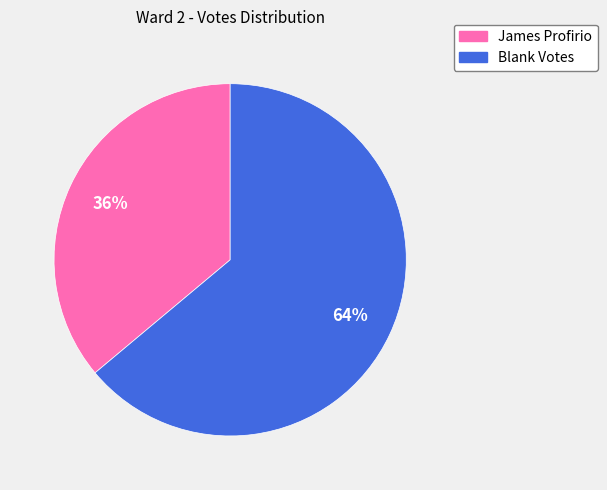

Which slice is the smallest?

James Profirio